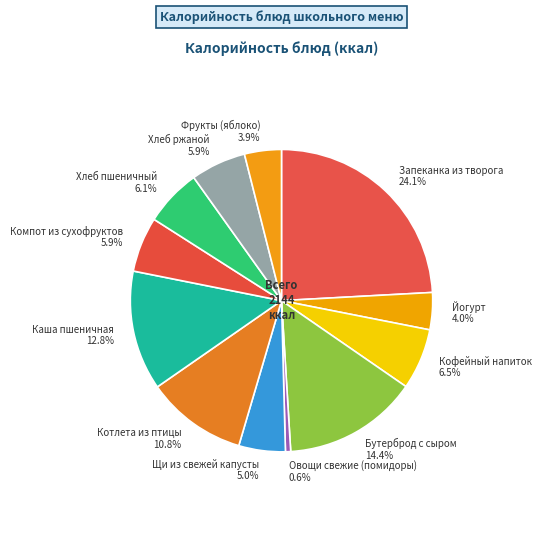

Does Овощи свежие (помидоры) represent more than half of the total?

No